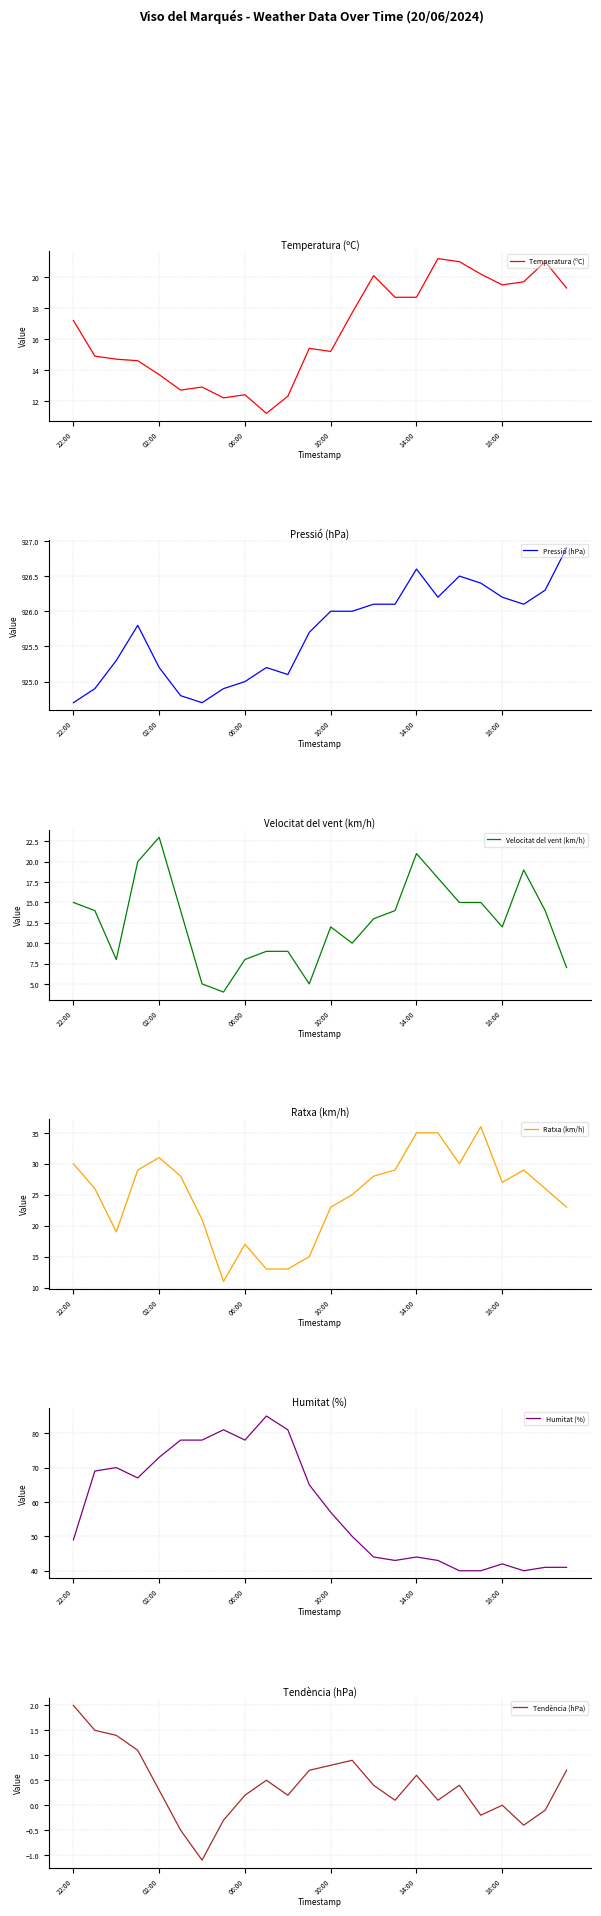

Which category has the lowest value in the Temperatura (ºC) series?

9